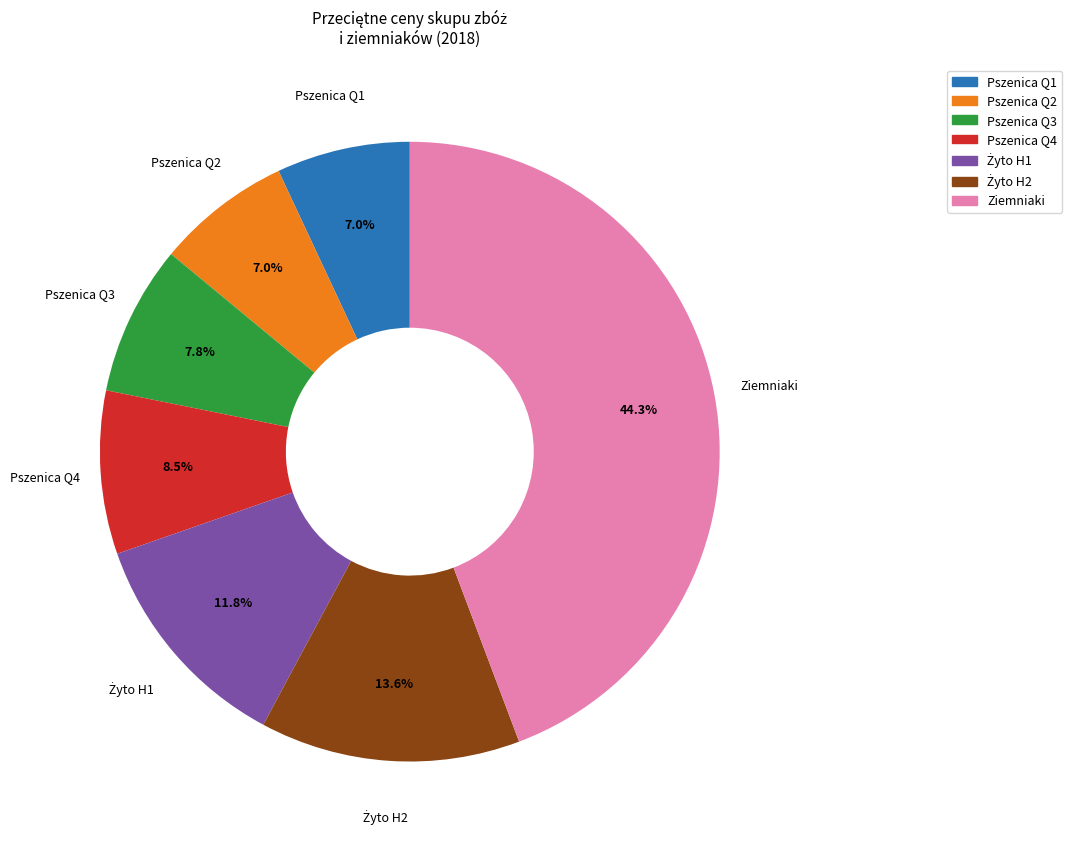

Is there a majority slice in this chart?

No